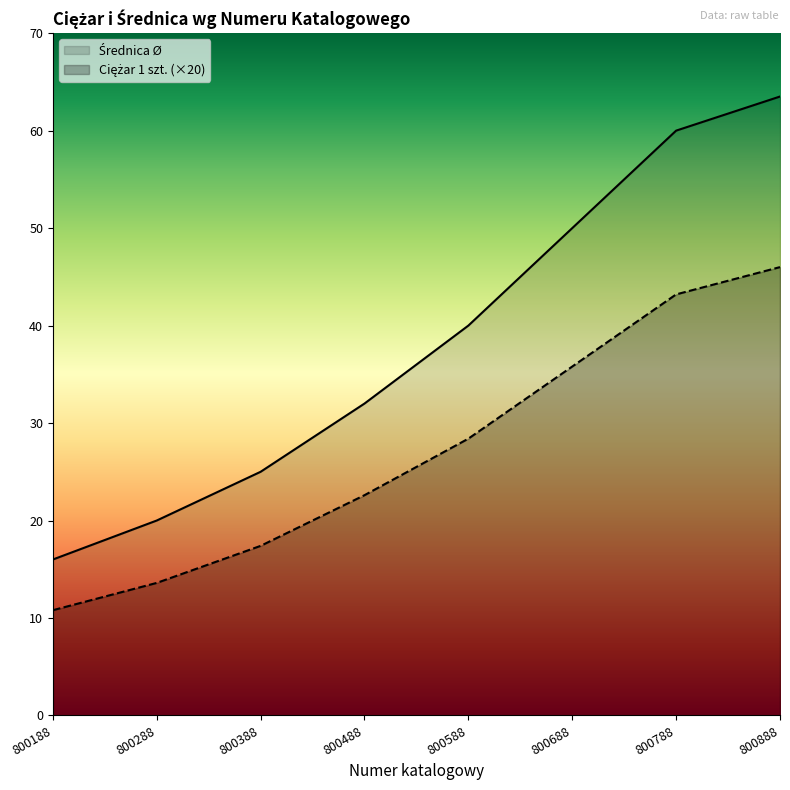

Rank the series by their maximum value, from highest to lowest.

Średnica Ø, Ciężar 1 szt.